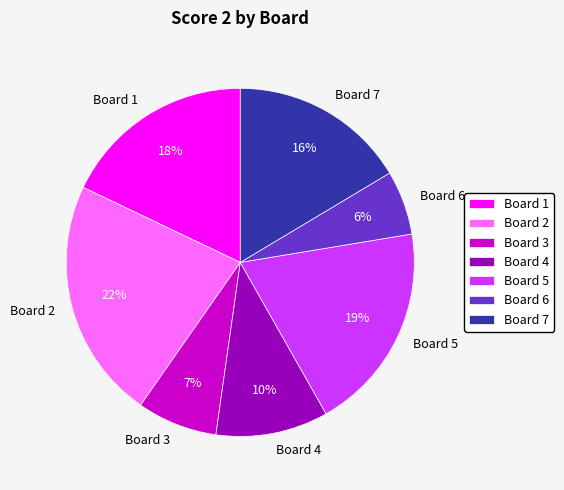

Is there a majority slice in this chart?

No